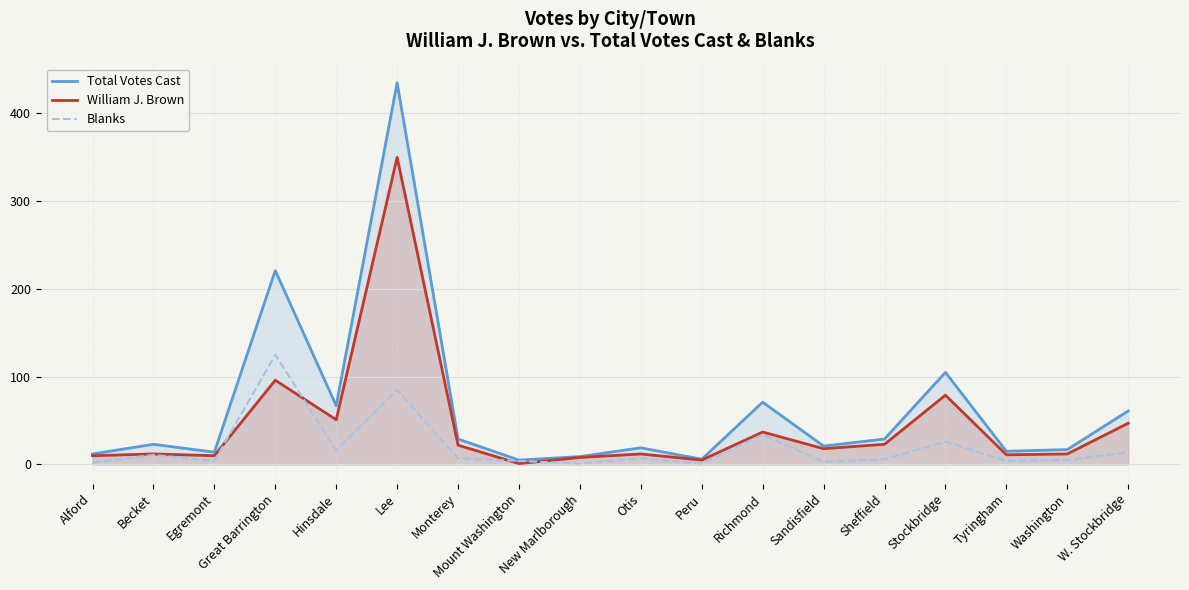

Does the chart display data point markers on the line(s)?

No